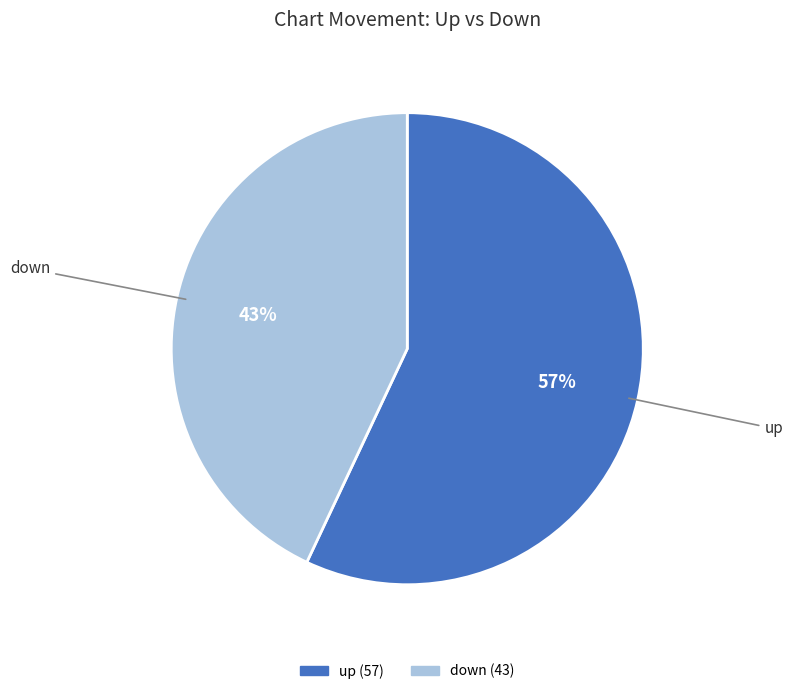

Rank the categories by value from highest to lowest.

up, down